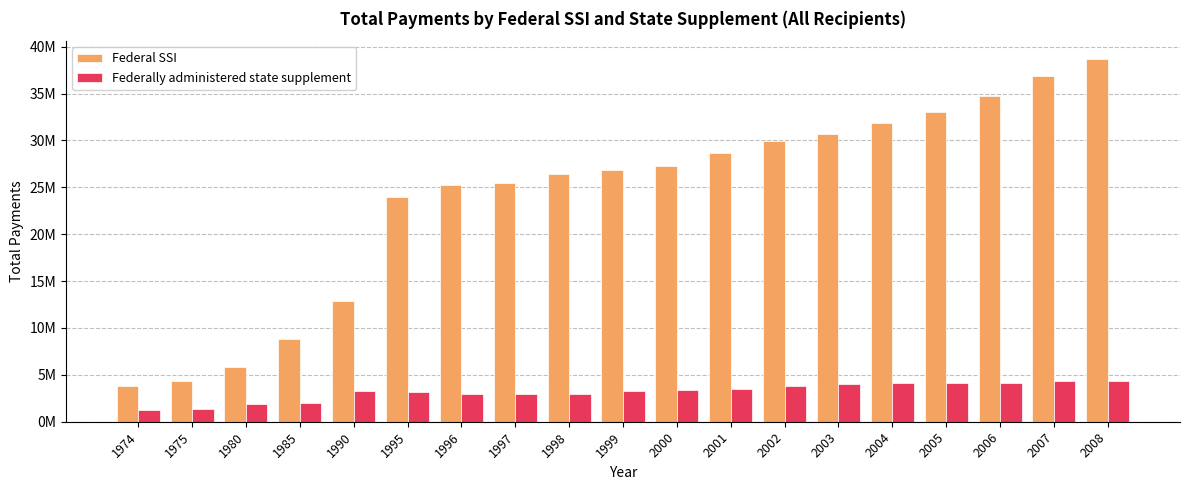

Where does the Federally administered state supplement series first go above 3300976?

2000